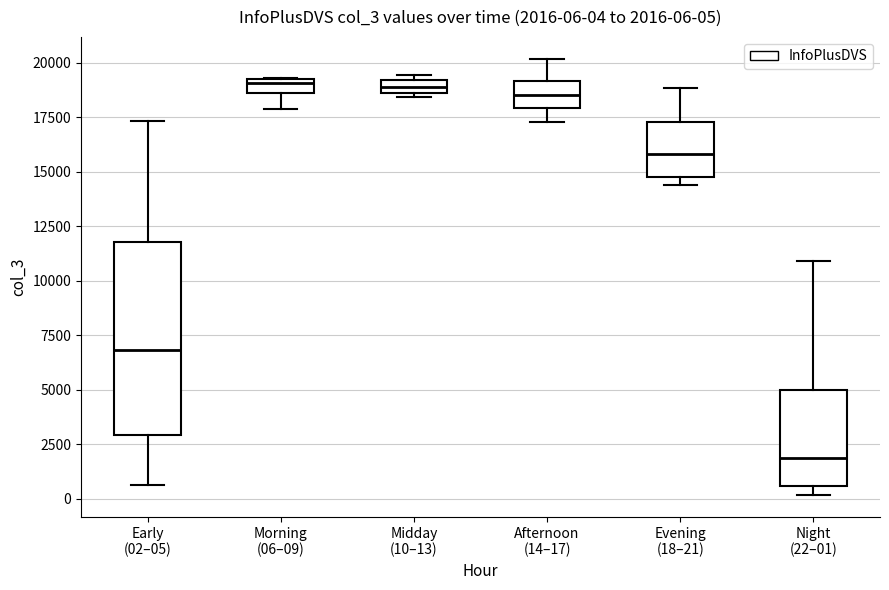

Which box's median line is the lowest?

Night (22–01)